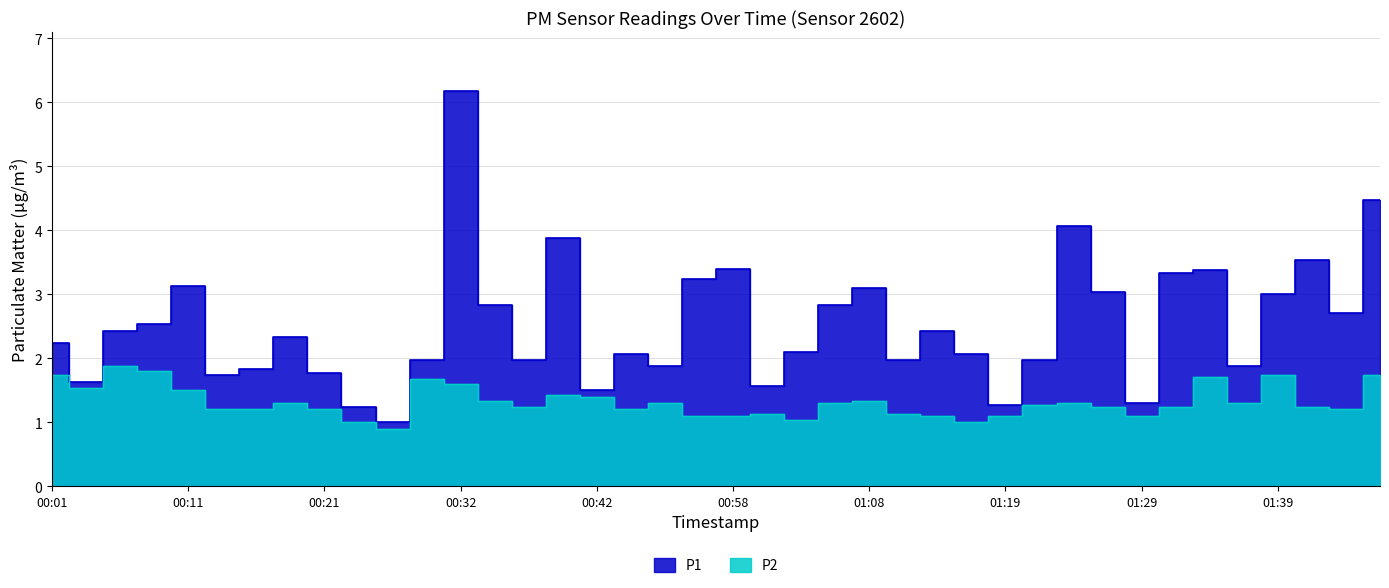

Is the value of P2 at 01:16 greater than the value of P1 at 01:16?

No